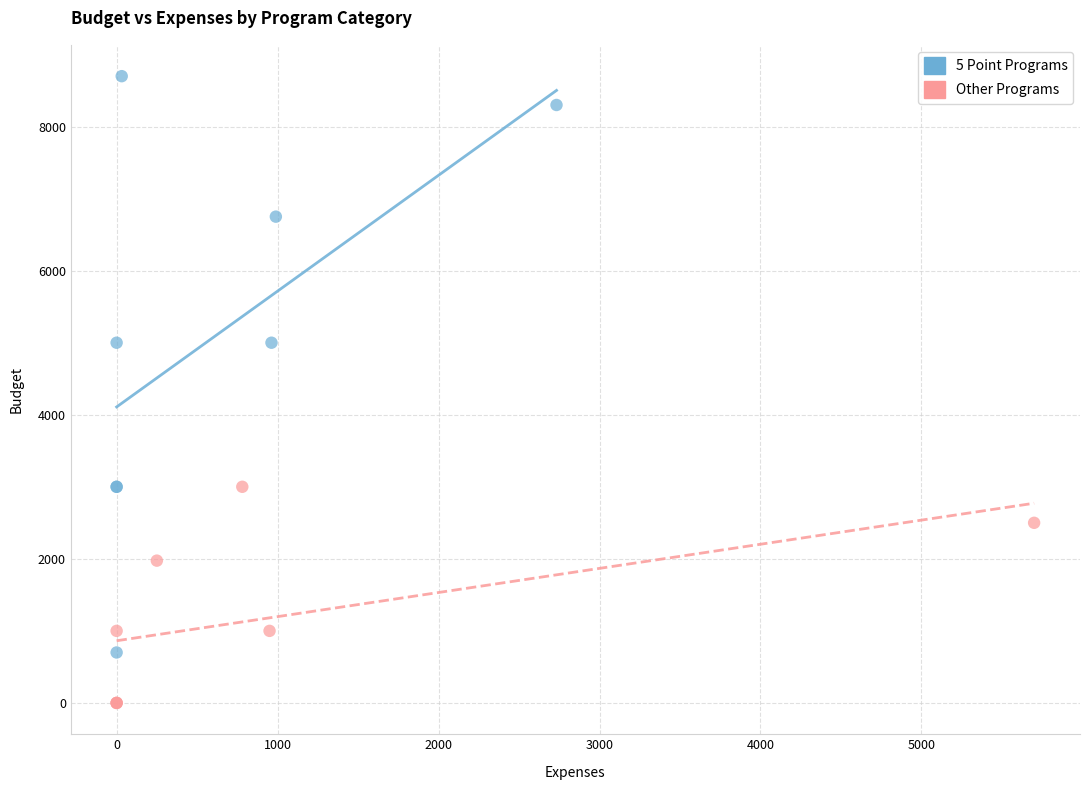

Which series contains the highest Y value?

5 Point Programs